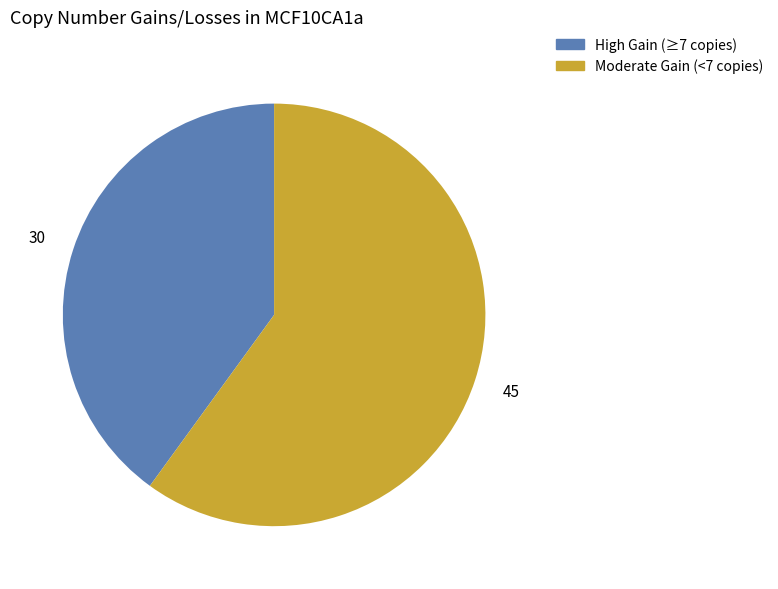

Does any single category account for the majority?

Yes